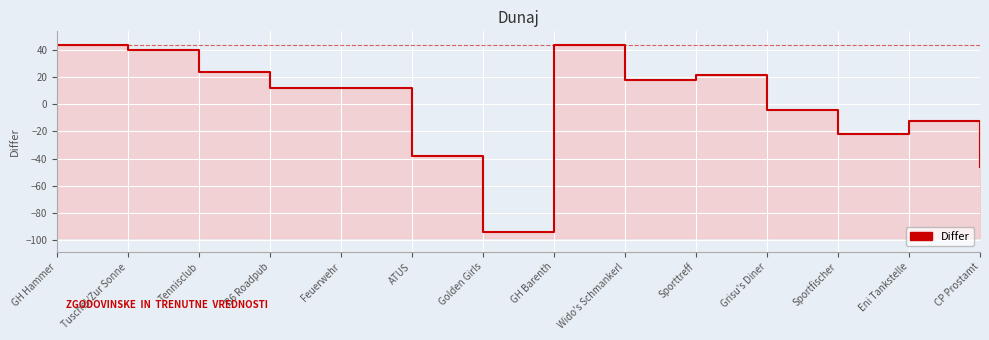

Which category has the highest value across all series?

GH Hammer